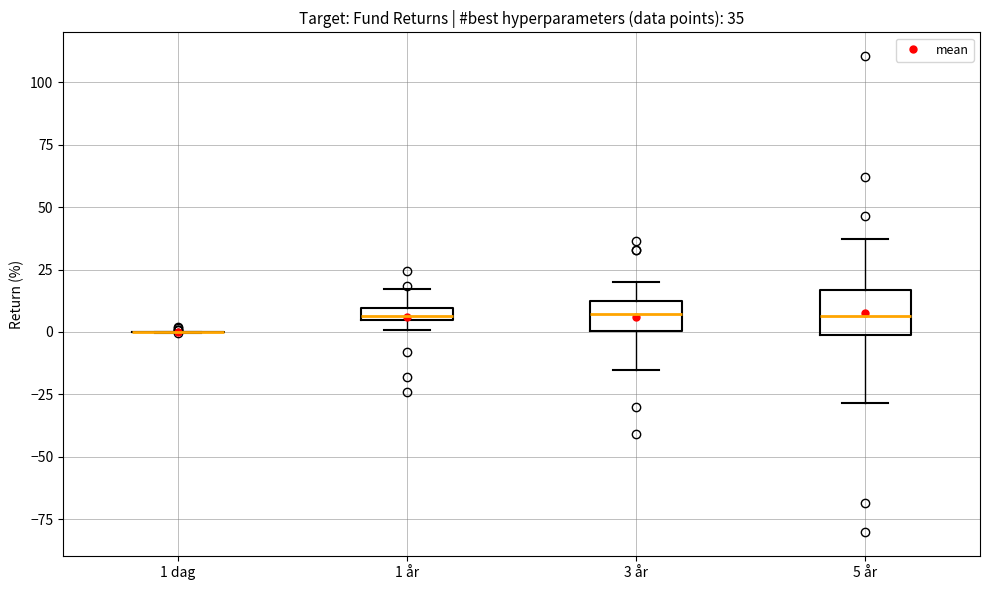

Which box is the tallest, from its lower edge to its upper edge?

5 år